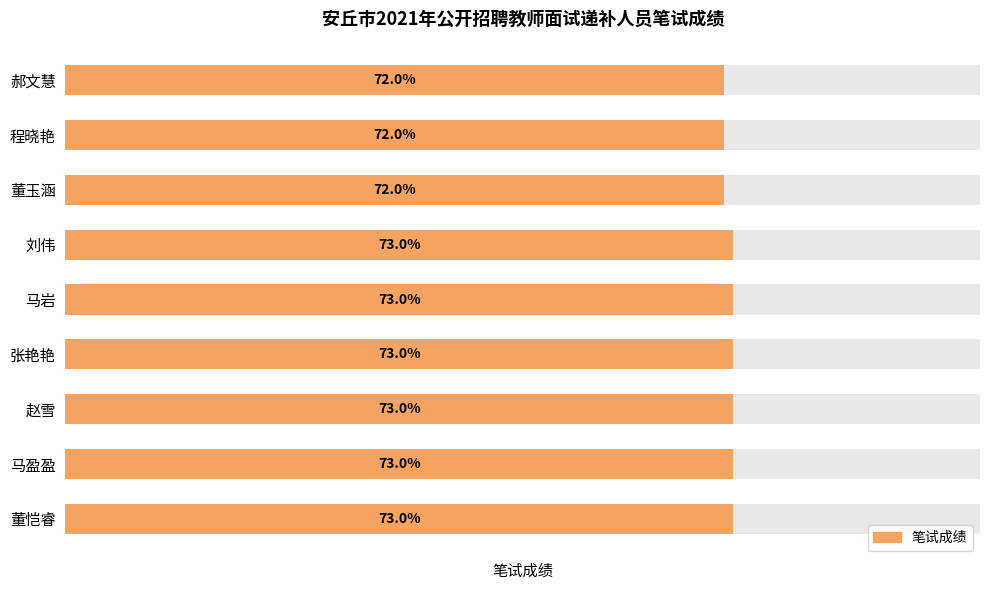

What is the maximum value shown in the chart?

73